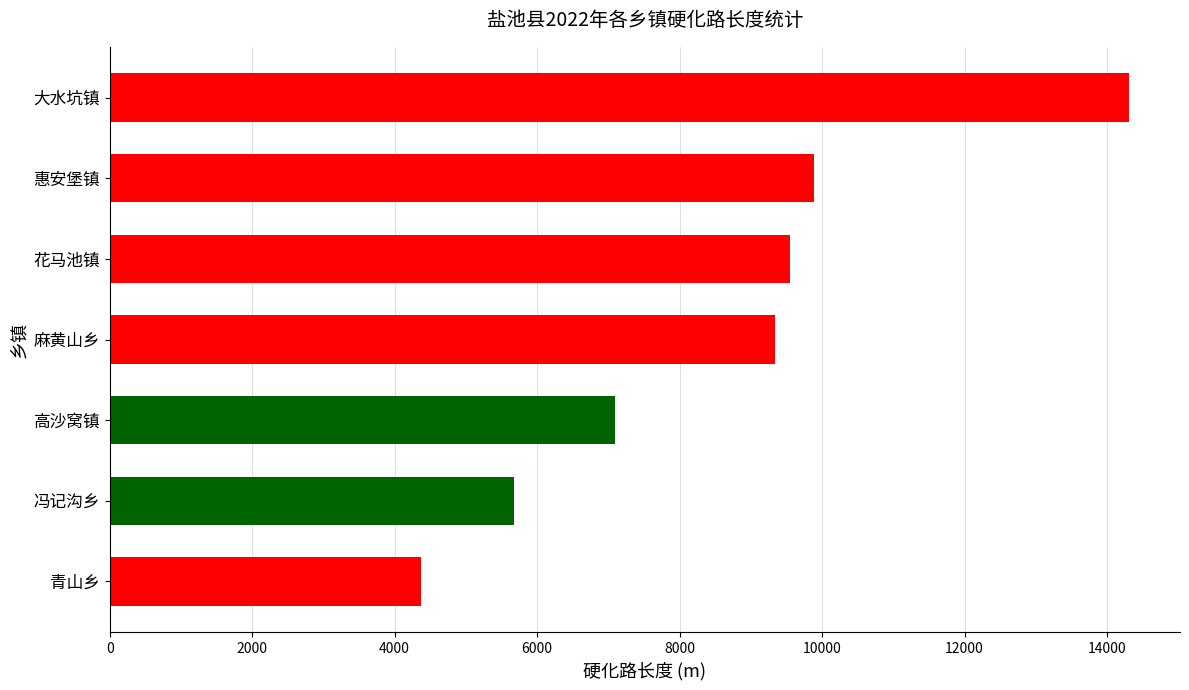

At which category does the chart reach its minimum across all series?

青山乡